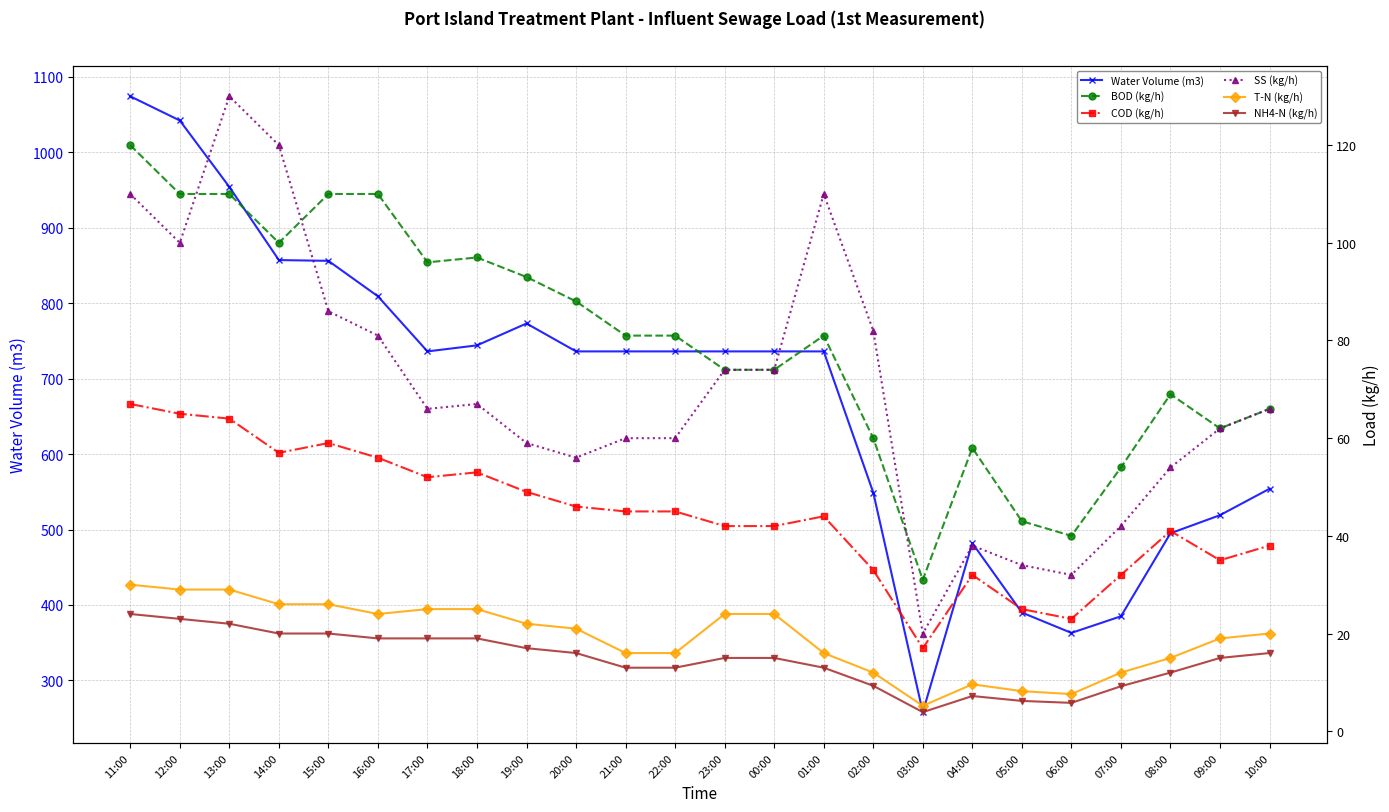

How many interior local peaks does the COD (kg/h) series have?

5